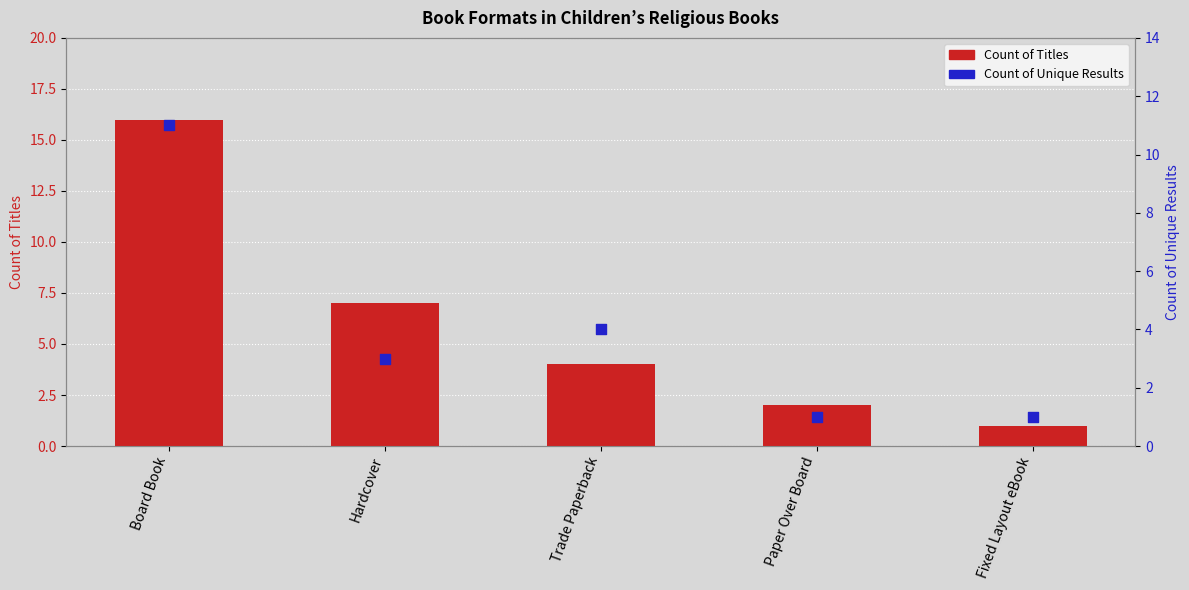

At which category is the sum across all series the highest?

Board Book